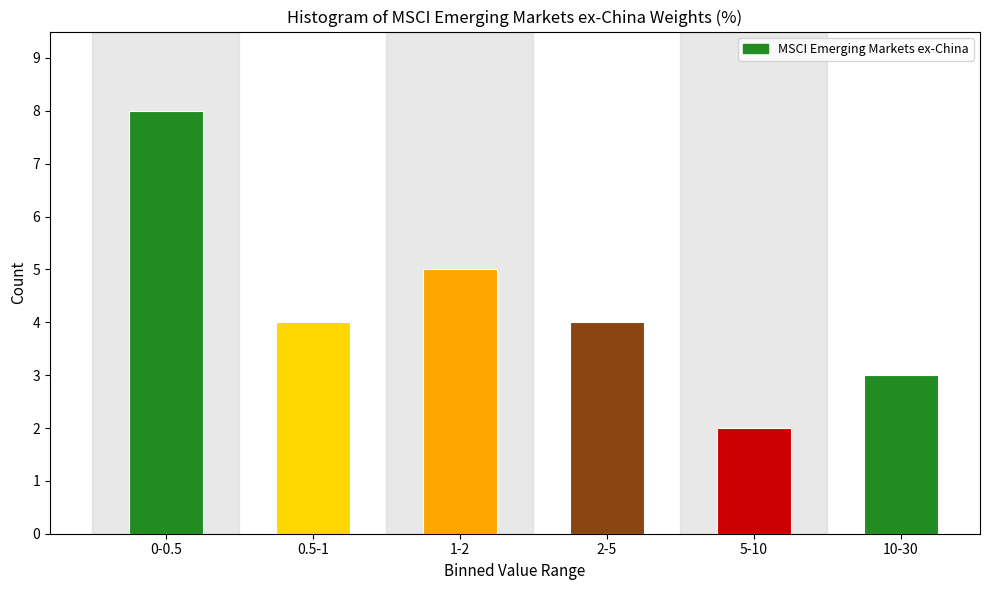

Reading left to right, what are all the values shown in this chart?

8	4	5	4	2	3